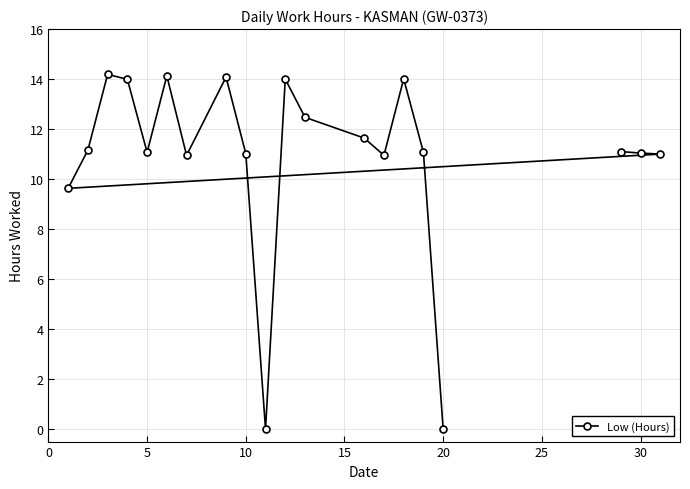

True or false: the data shows 2.4 at 5.

False